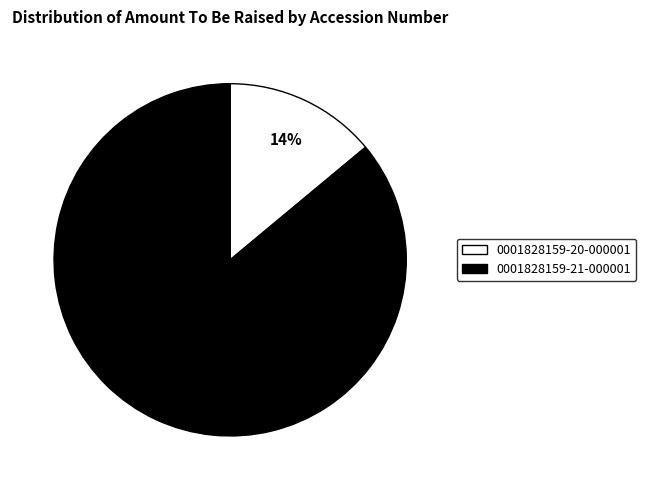

Does 0001828159-21-000001 represent more than half of the total?

Yes